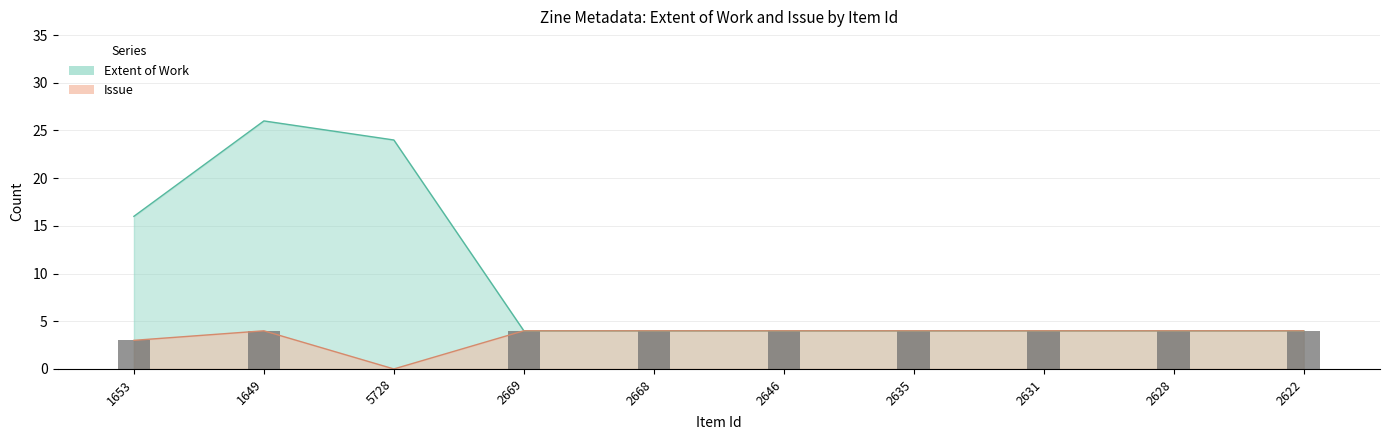

How many distinct data groups are displayed?

2